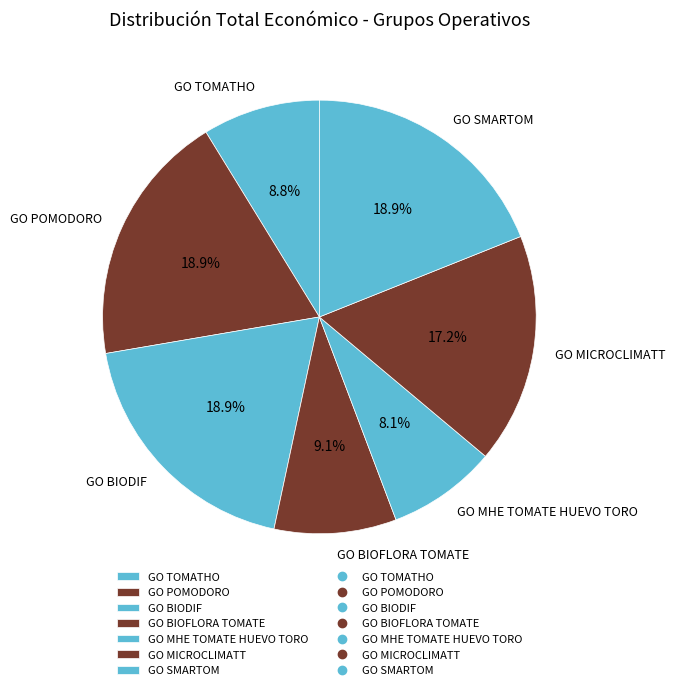

What percentage is NOT represented by GO BIOFLORA TOMATE?

90.9%